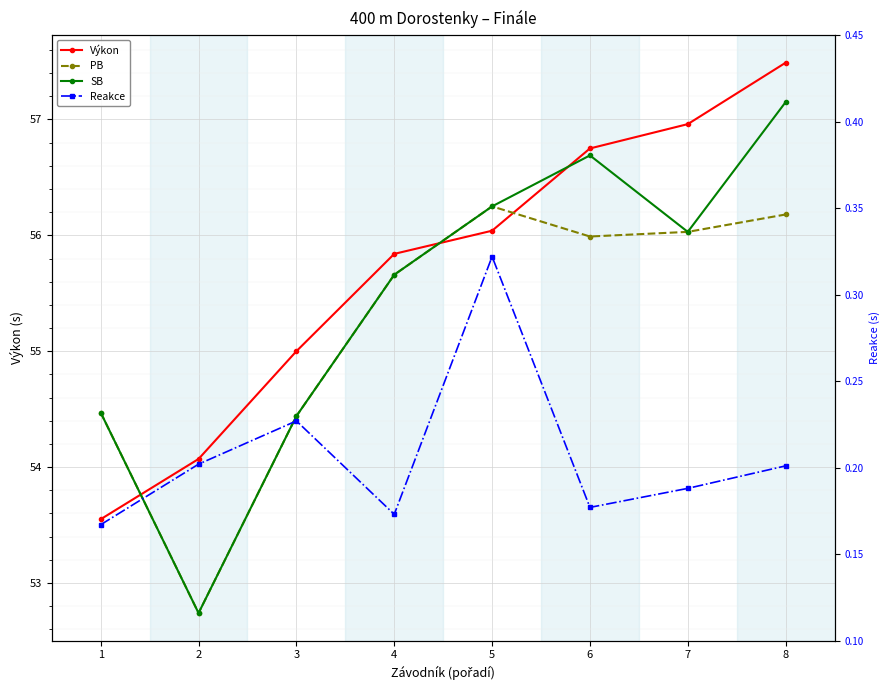

The value of SB at 4 is 79.6. True or false?

False